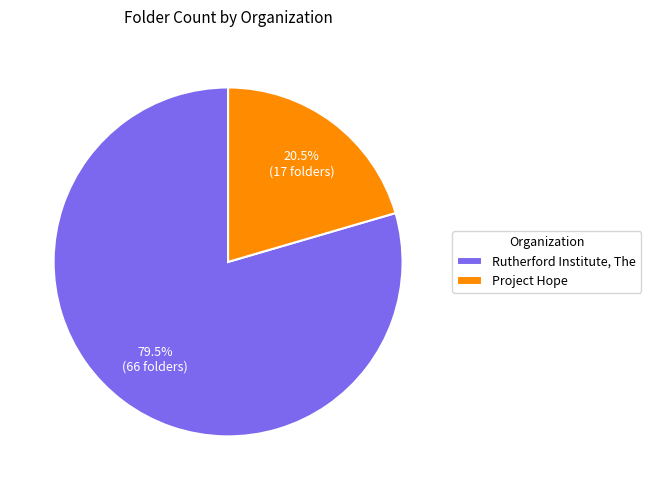

To the nearest percent, what is the difference between the largest and smallest slice percentages?

59%